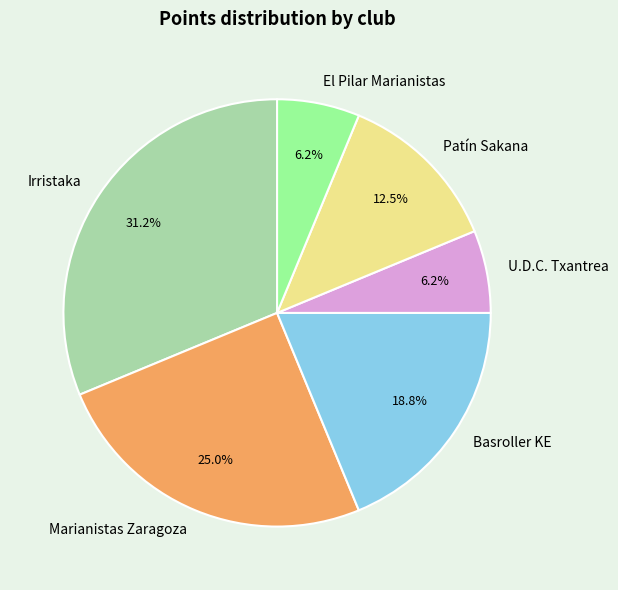

Approximately how many times larger is the value at Irristaka compared to Basroller KE?

1.7